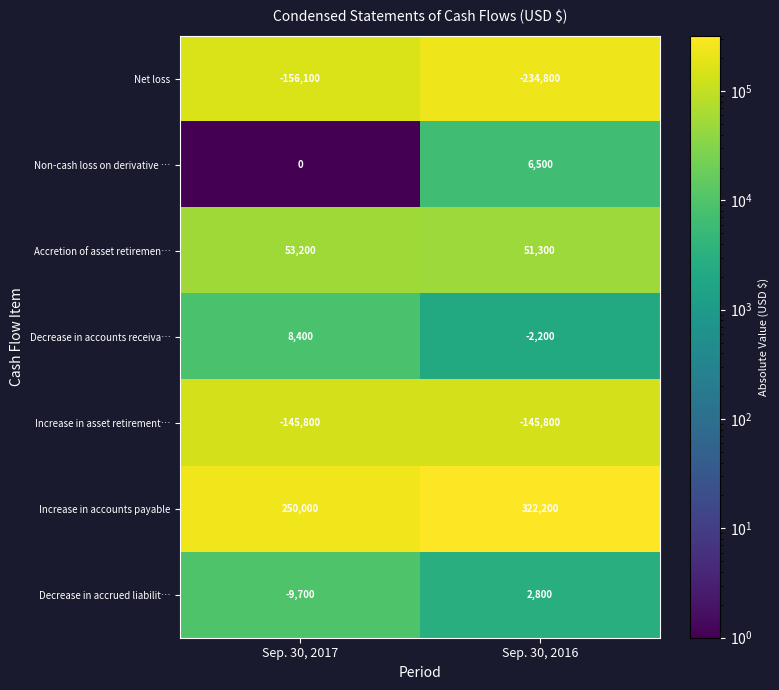

List the series in order of their peak value, lowest first.

Net loss, Increase in asset retirement…, Decrease in accrued liabilit…, Non-cash loss on derivative …, Decrease in accounts receiva…, Accretion of asset retiremen…, Increase in accounts payable